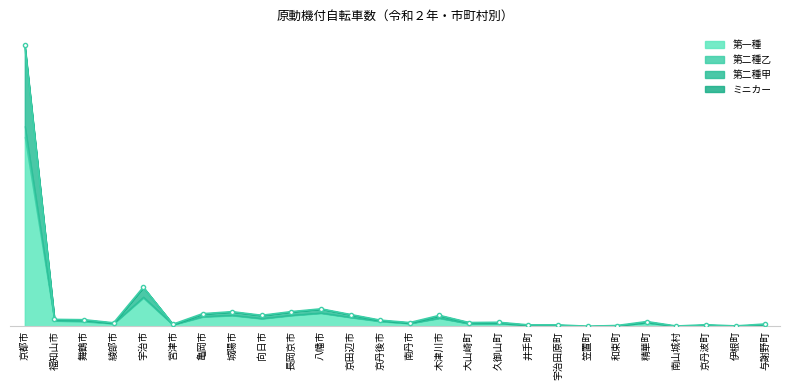

What is the label of the 20th point from the right?

亀岡市